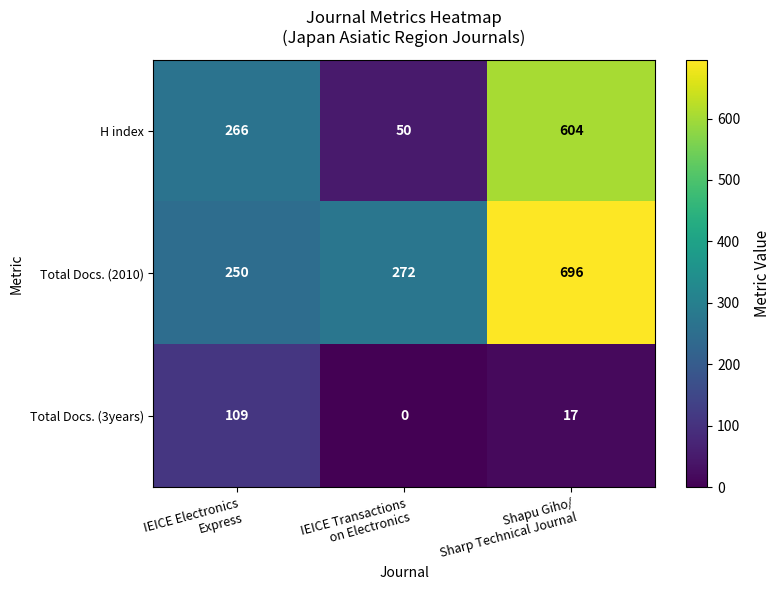

Reading right to left, what are all the values shown in this chart?

H index: 604	50	266
Total Docs. (2010): 696	272	250
Total Docs. (3years): 17	0	109